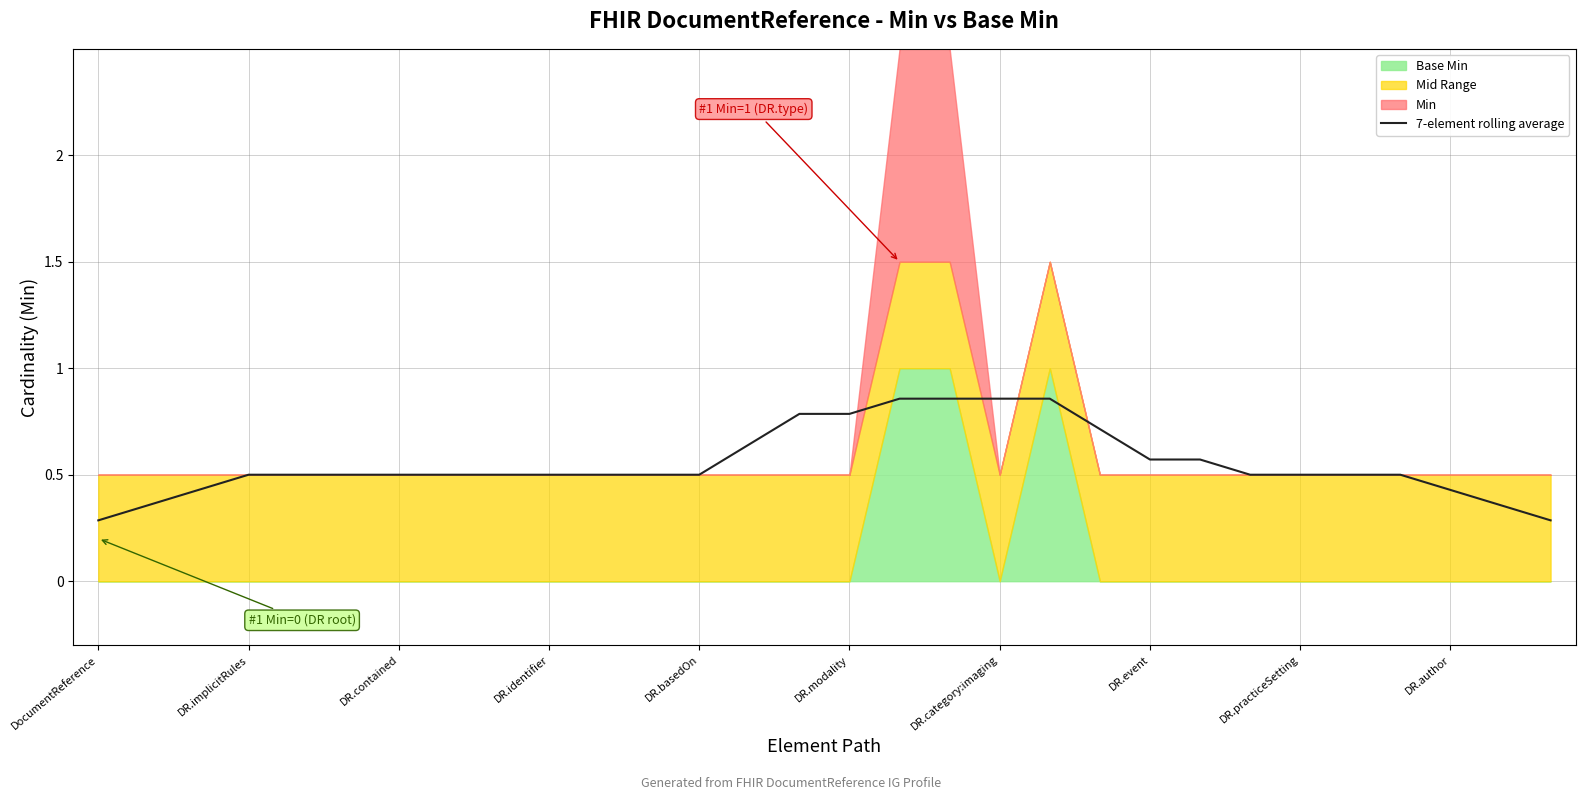

True or false: 7-element rolling average has a value of 0.3 at DocumentReference.

True